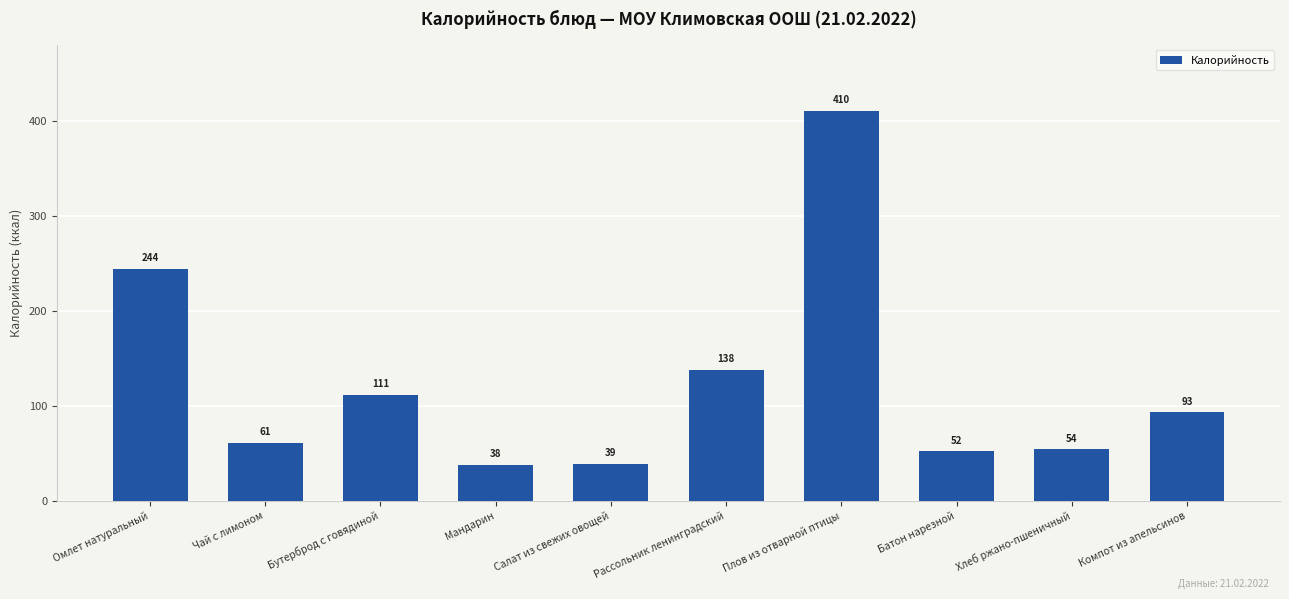

Which label corresponds to the smallest value in the chart?

Мандарин